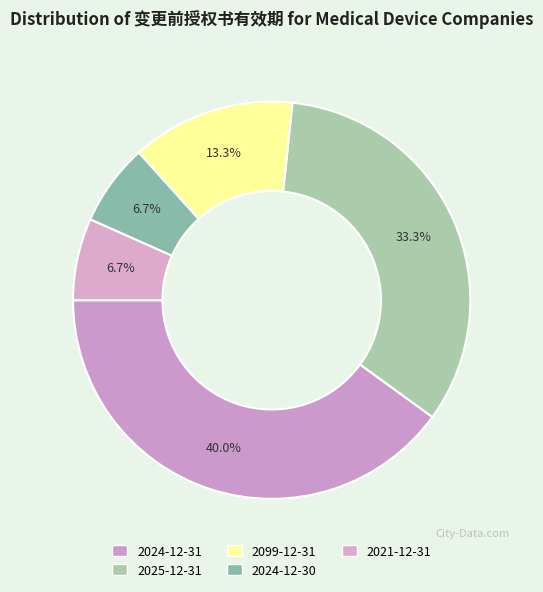

True or false: 2024-12-31 accounts for 40% of the total.

True